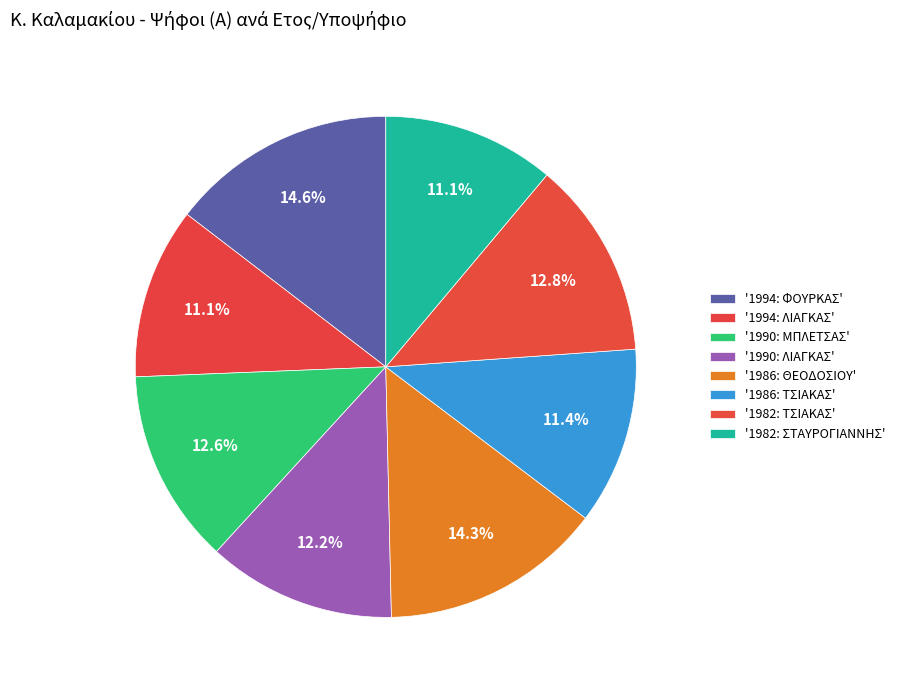

Count the number of slices in the pie.

8